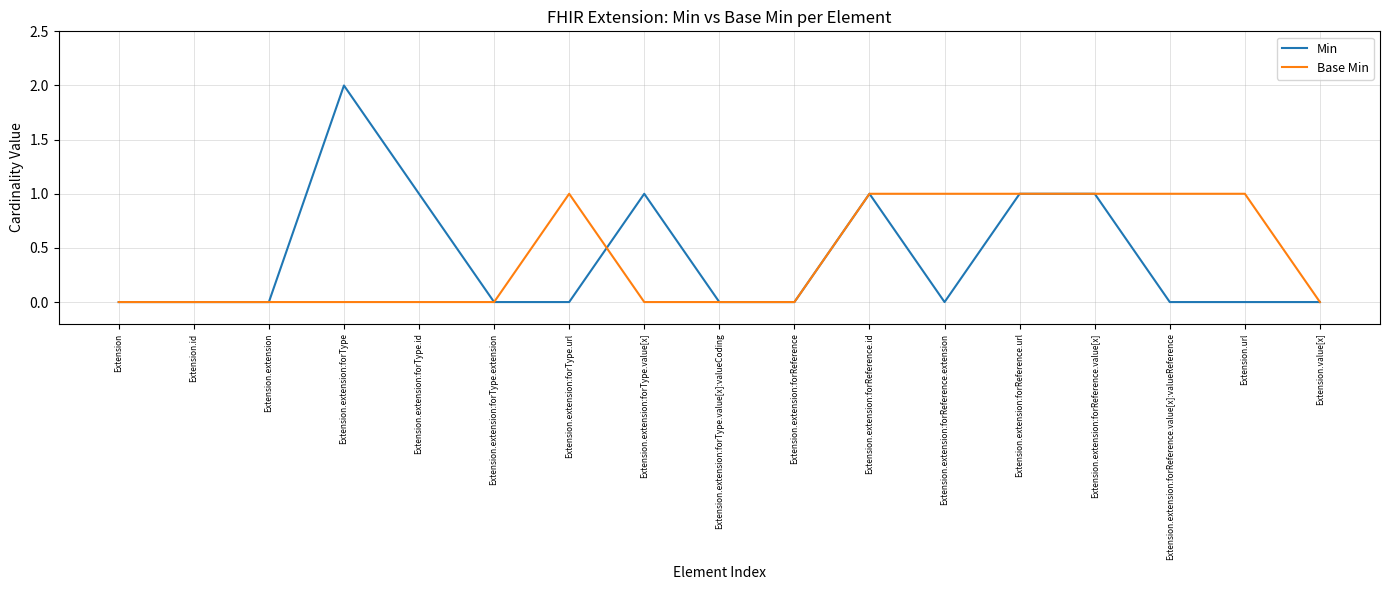

Which label corresponds to the largest value in the chart?

Extension.extension:forType